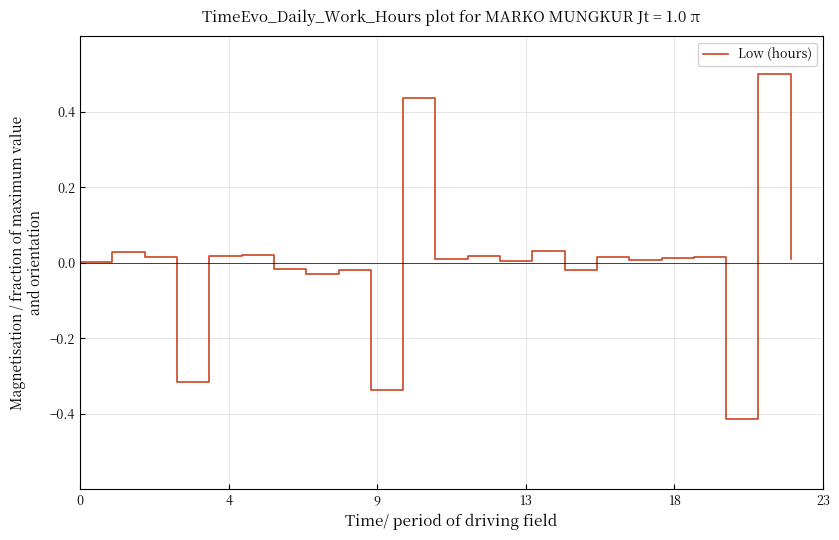

What is the maximum value shown in the chart?

0.5